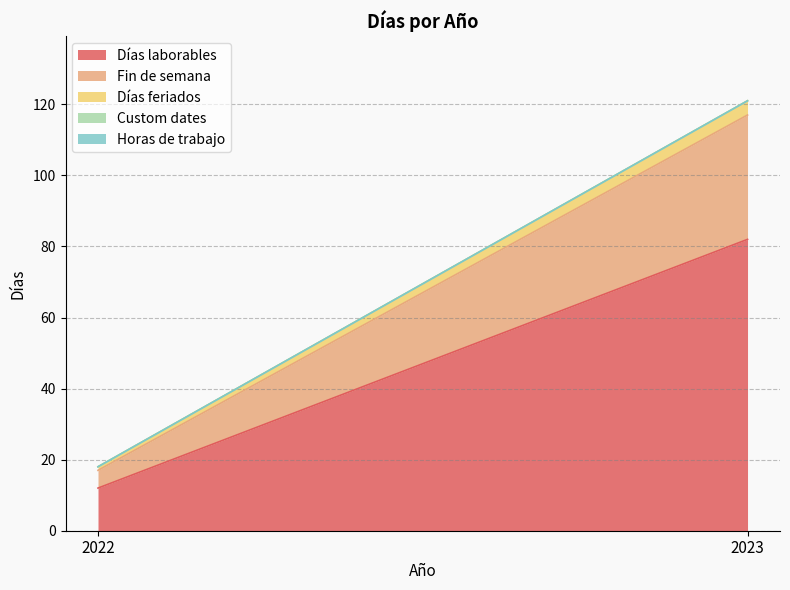

Is the value of Días laborables at 2022 greater than the value of Días feriados at 2023?

Yes